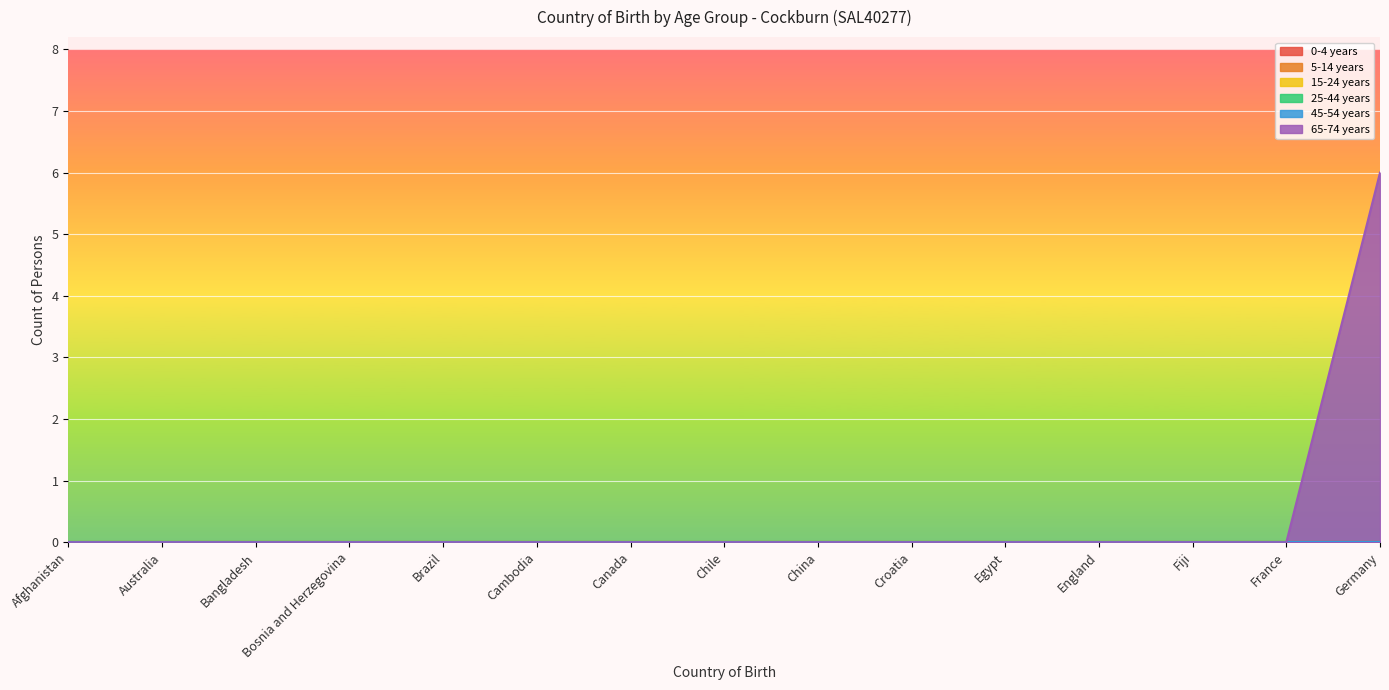

Is the value of 0-4 years at Germany greater than the value of 25-44 years at Bosnia and Herzegovina?

No